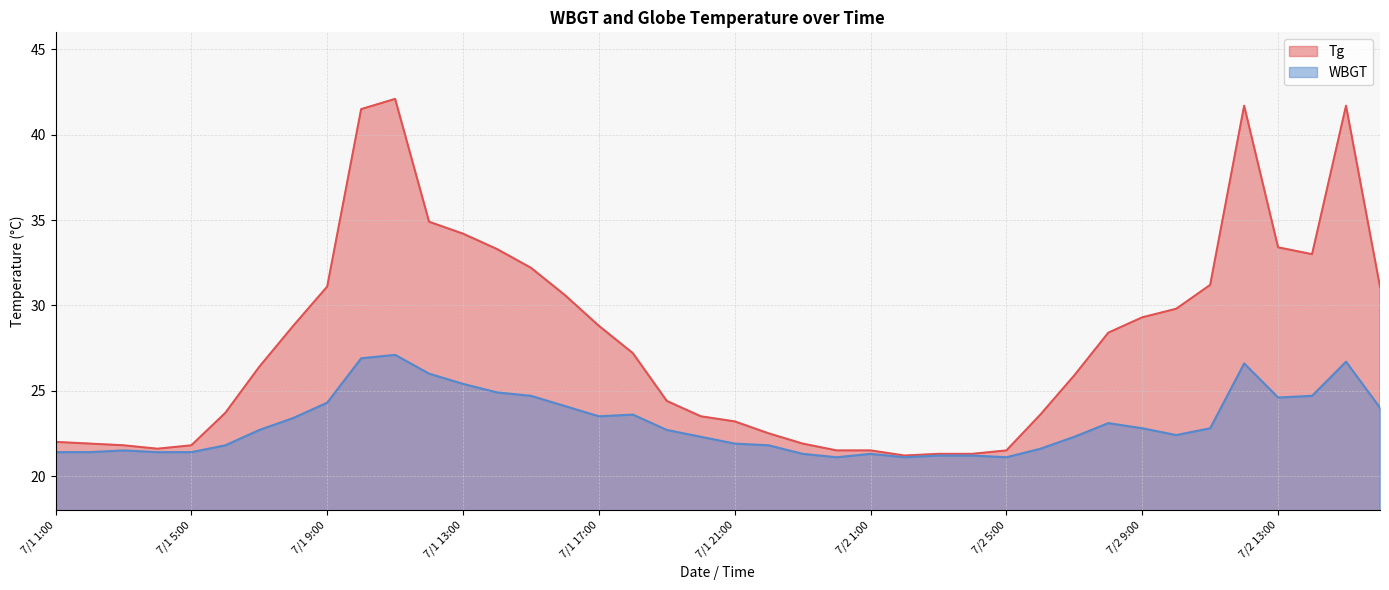

Which has a higher value, 7/2 9:00 or 7/1 20:00?

7/2 9:00